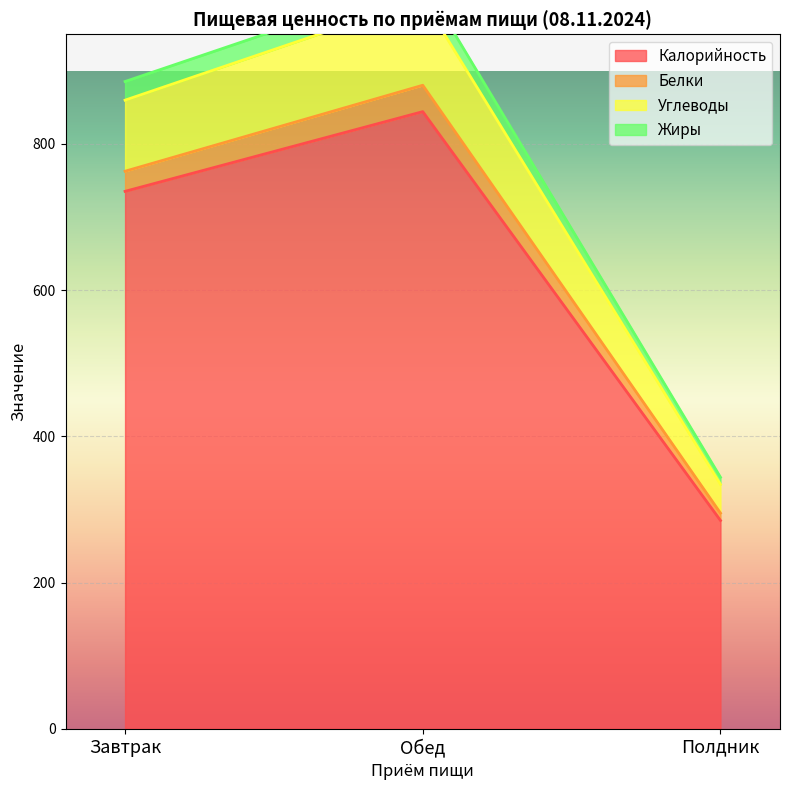

Read the Калорийность value at Полдник.

285.0